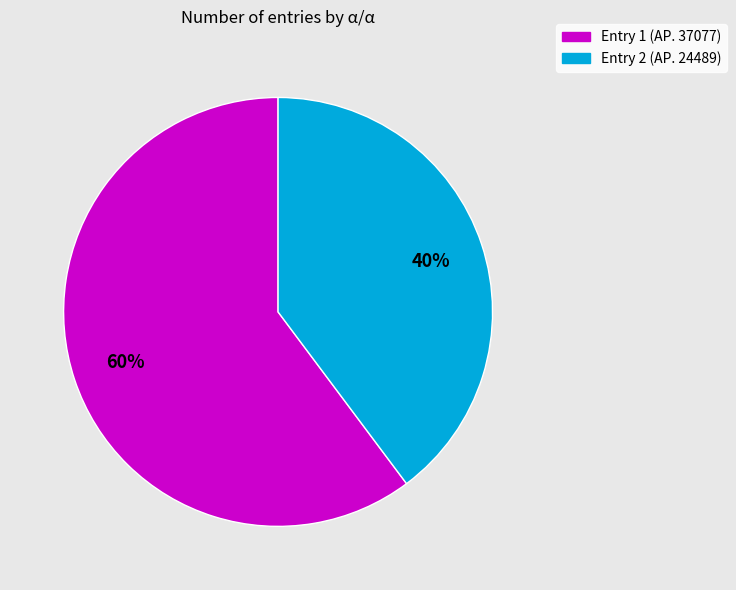

To the nearest percent, what is the difference between the largest and smallest slice percentages?

20%